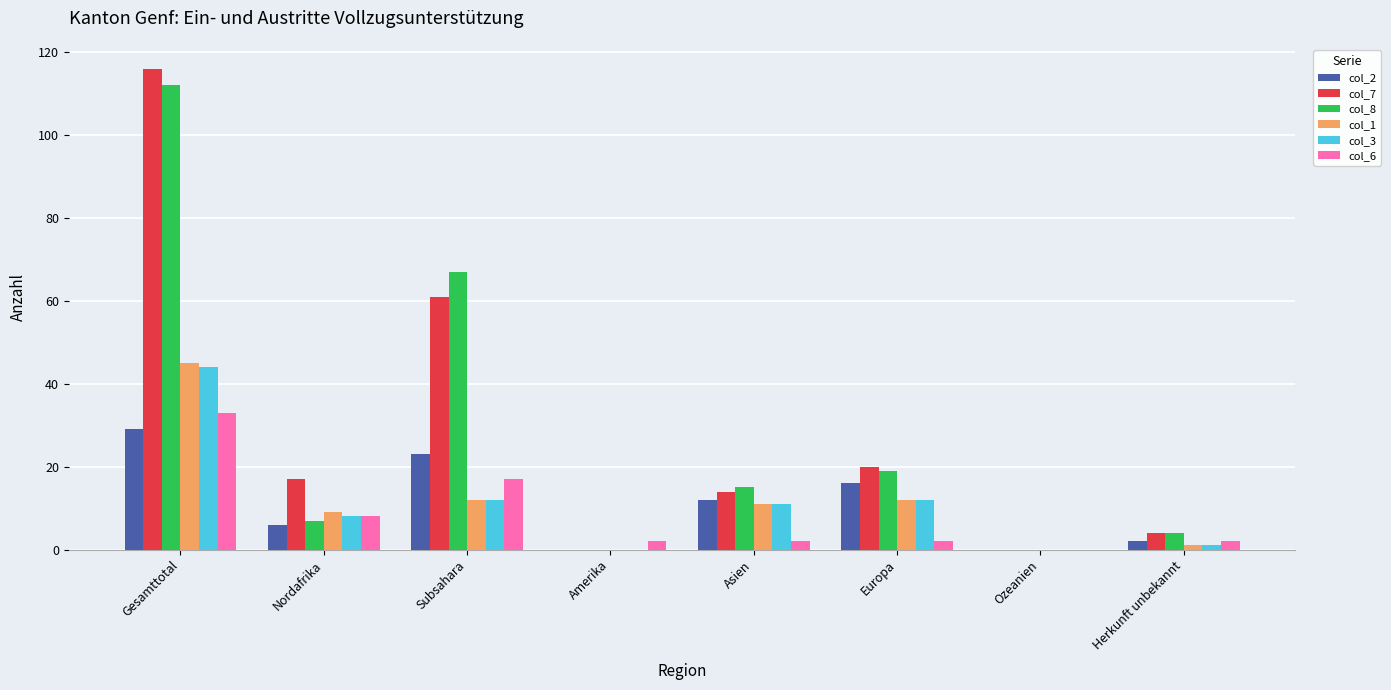

Between Nordafrika and Ozeanien, which series saw the biggest shift?

col_7